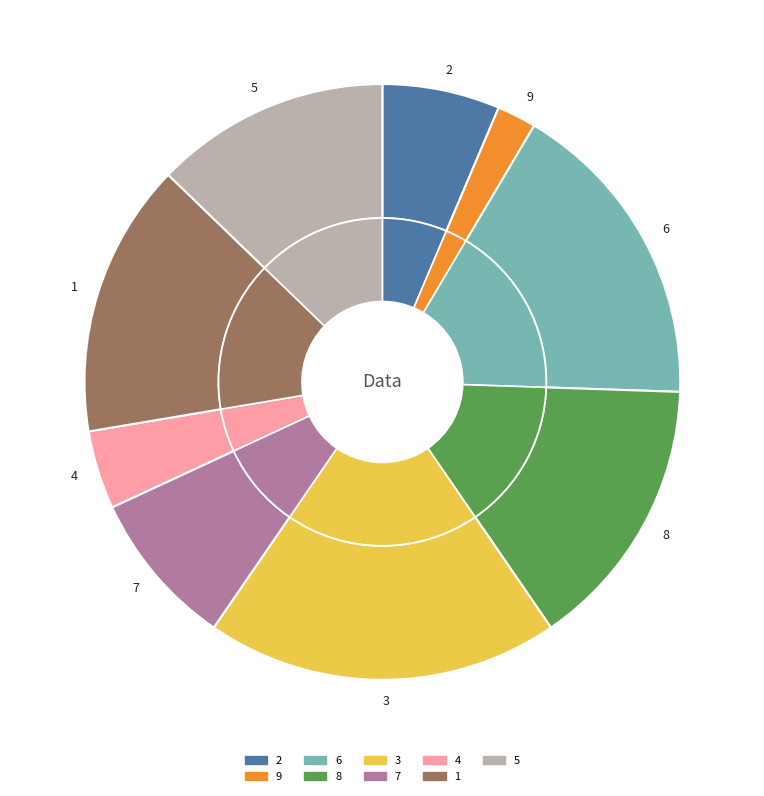

Is 3 the majority of the pie?

No